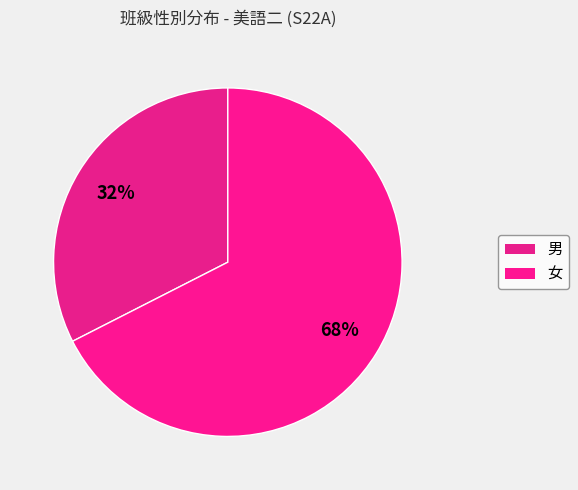

Count the number of slices in the pie.

2